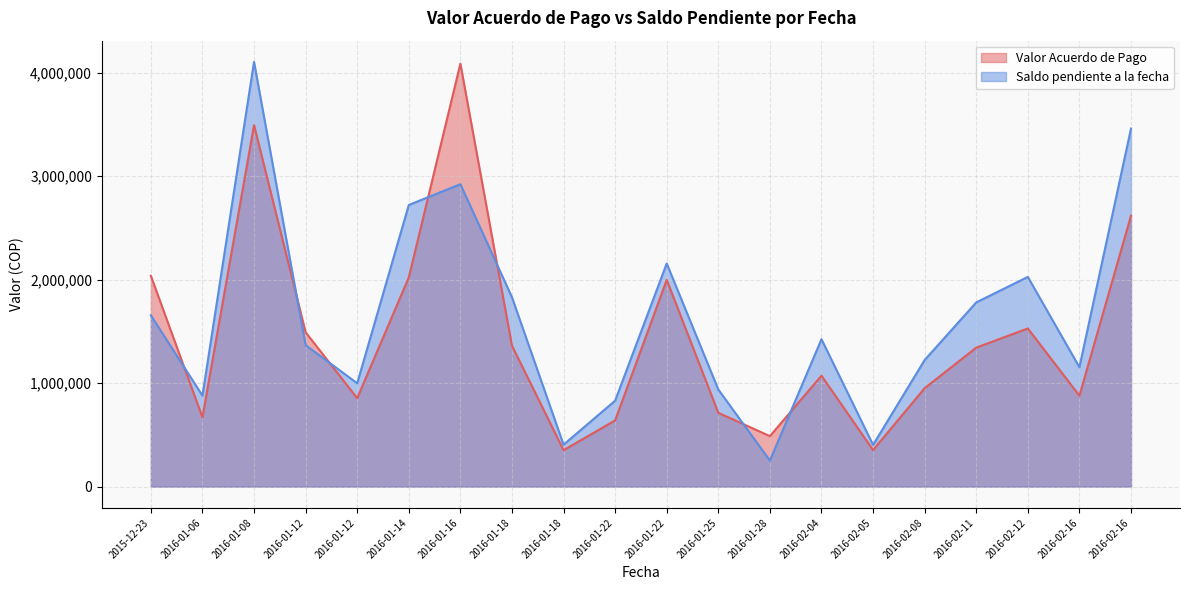

Which series has the largest total across all categories?

Saldo pendiente a la fecha